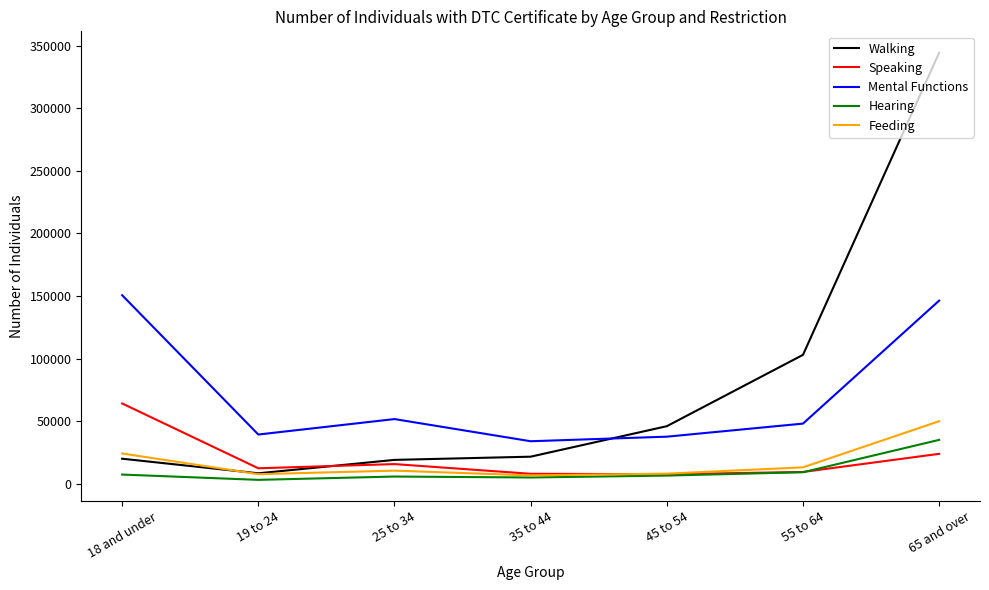

At which label is Feeding closest to 28190?

18 and under